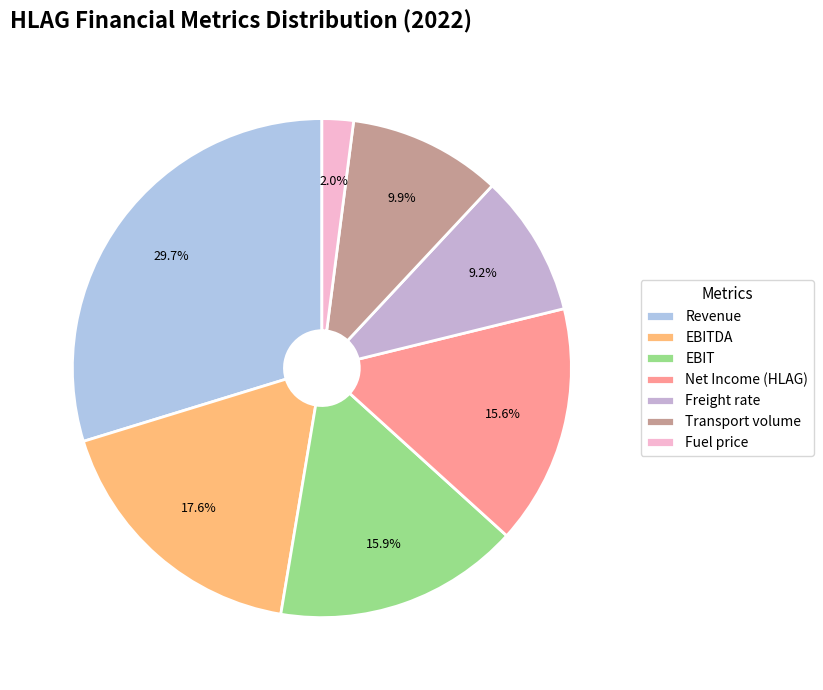

To the nearest percent, what is the combined percentage of Revenue and Fuel price?

32%